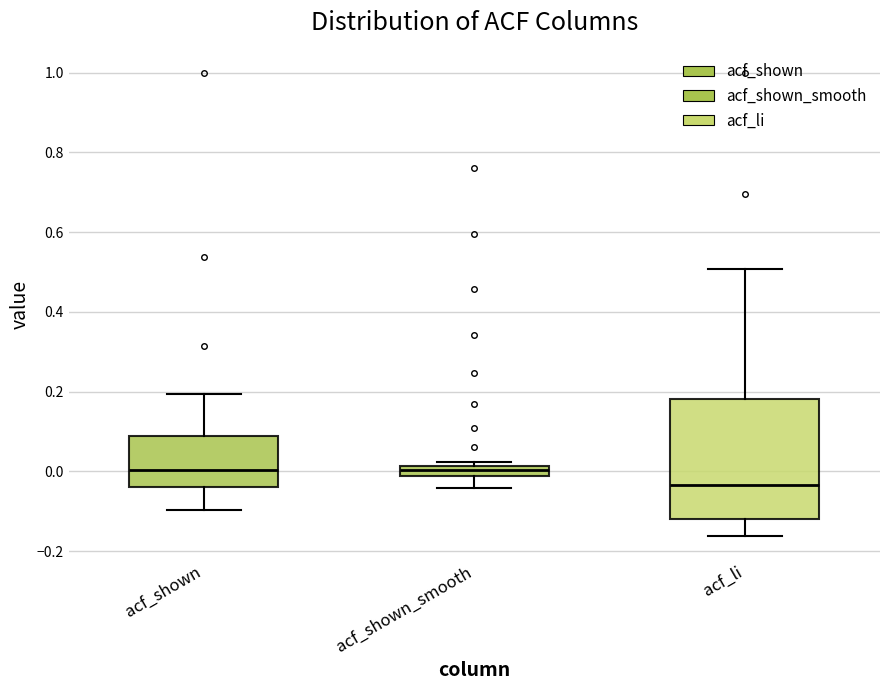

Comparing the boxes themselves (not the whiskers), which one is the tallest?

acf_li